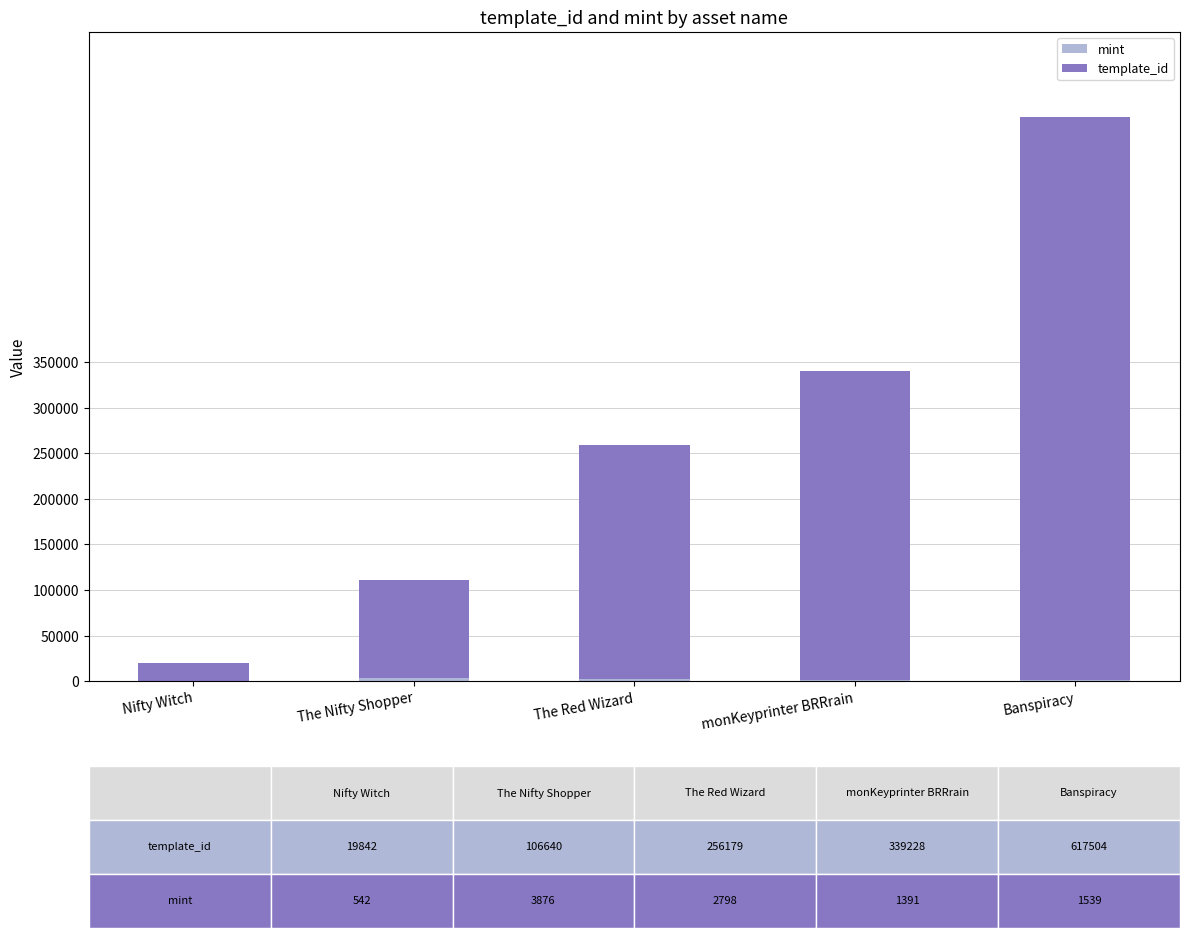

Does the chart contain stacked bars?

Yes